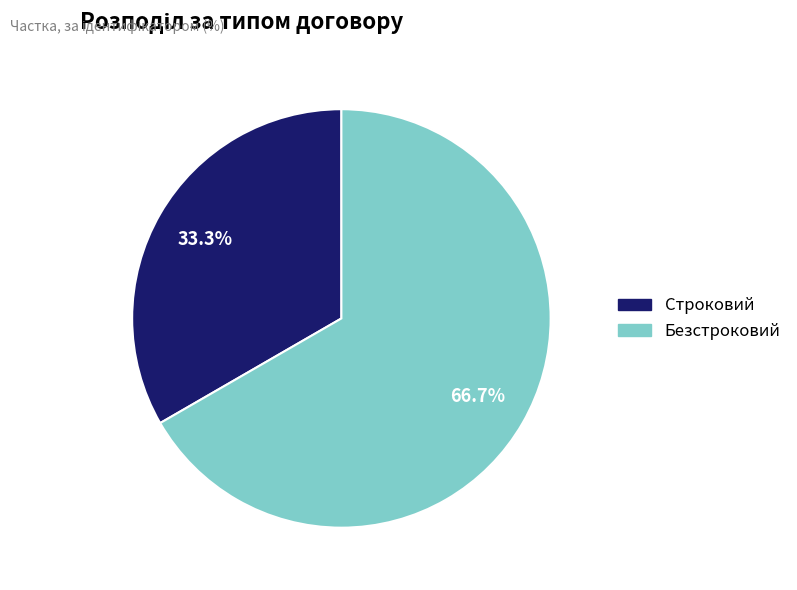

Approximately how many times larger is the value at Строковий compared to Безстроковий?

0.5